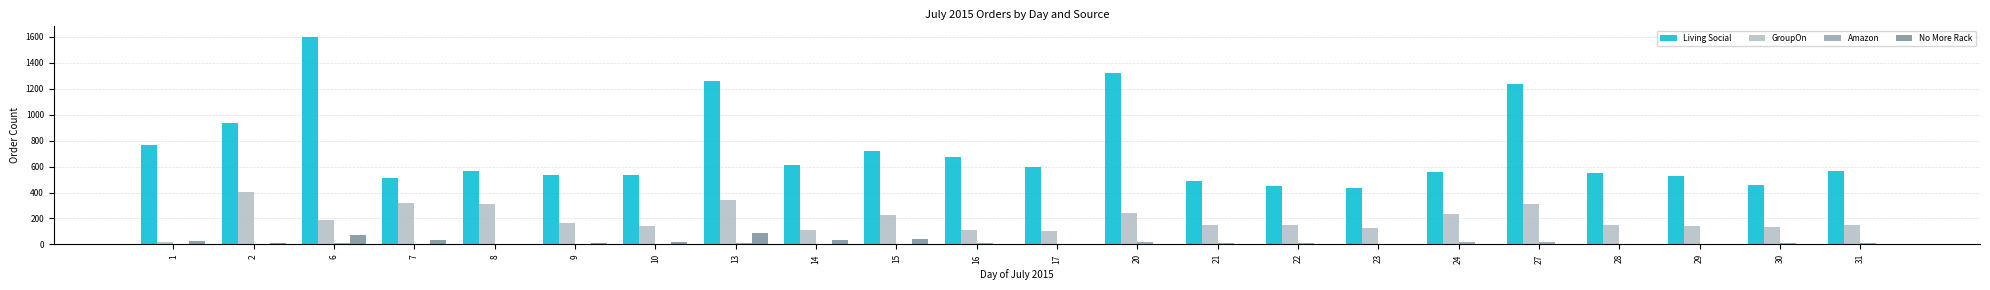

Does the chart contain stacked bars?

No